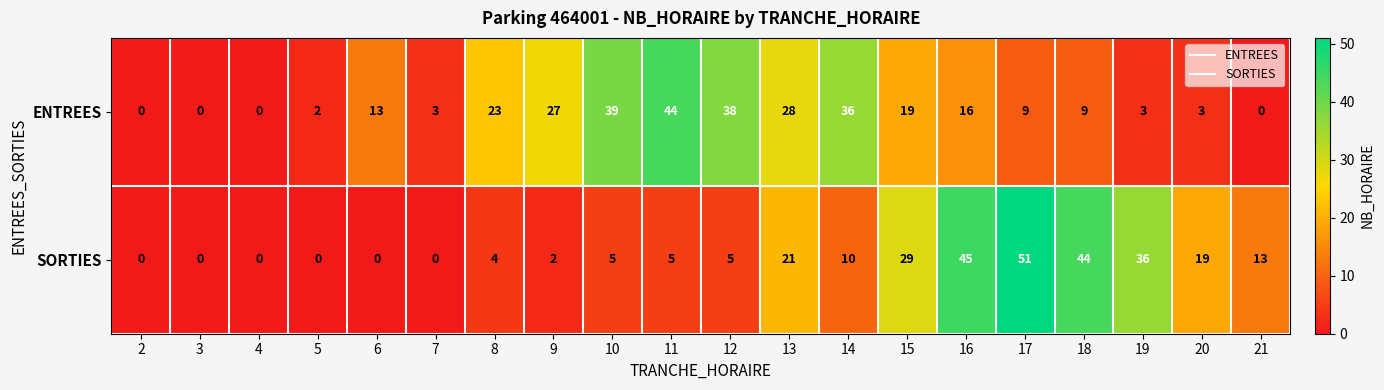

What value does the ENTREES series have at 15, to the nearest 5?

20